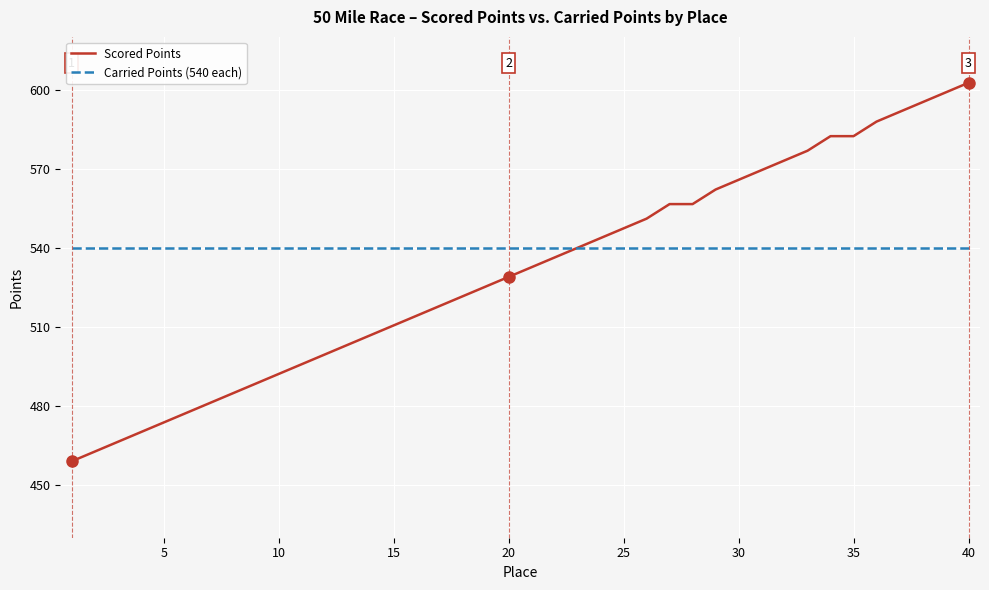

At how many categories does at least one series exceed 539?

40